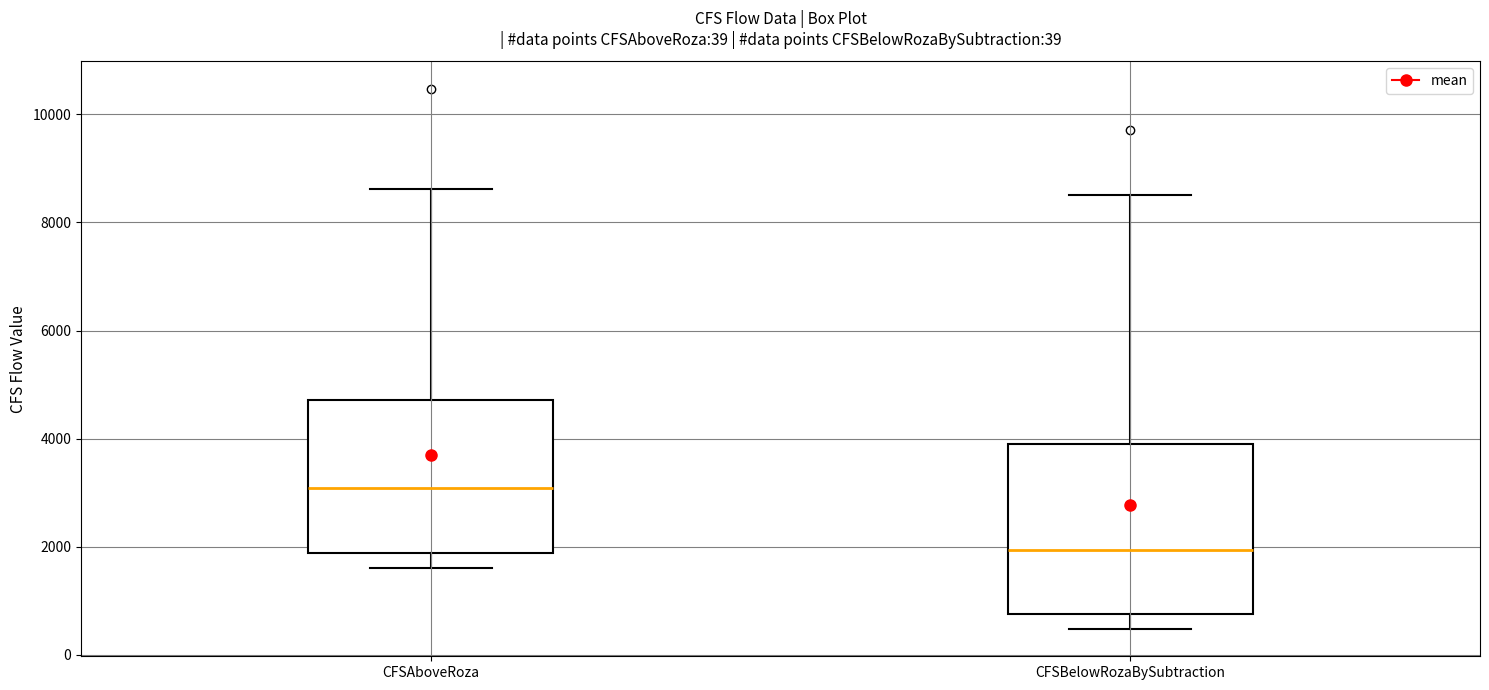

Which box has the lowest median line?

CFSBelowRozaBySubtraction